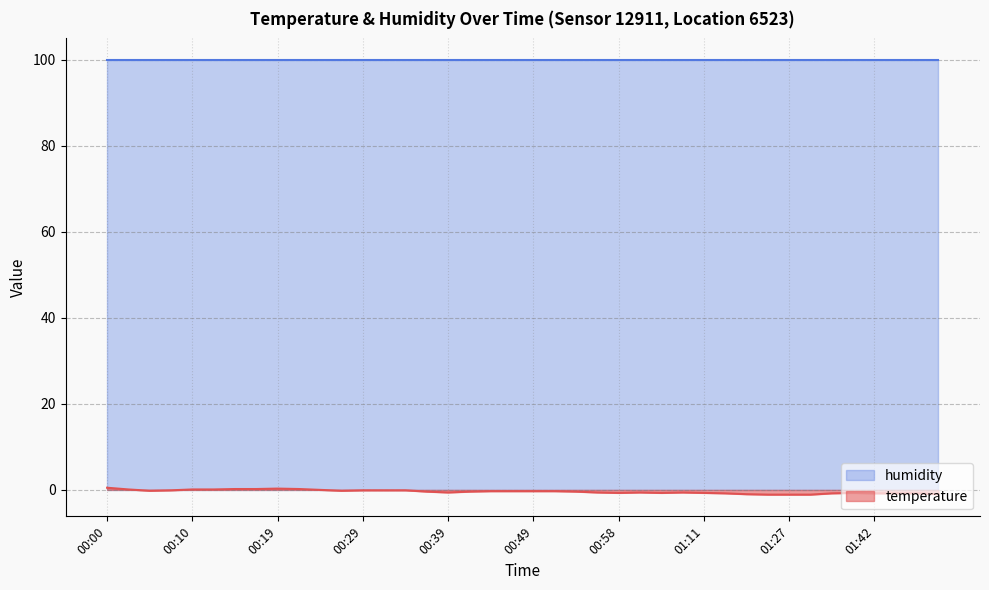

What is the greatest value displayed?

99.9